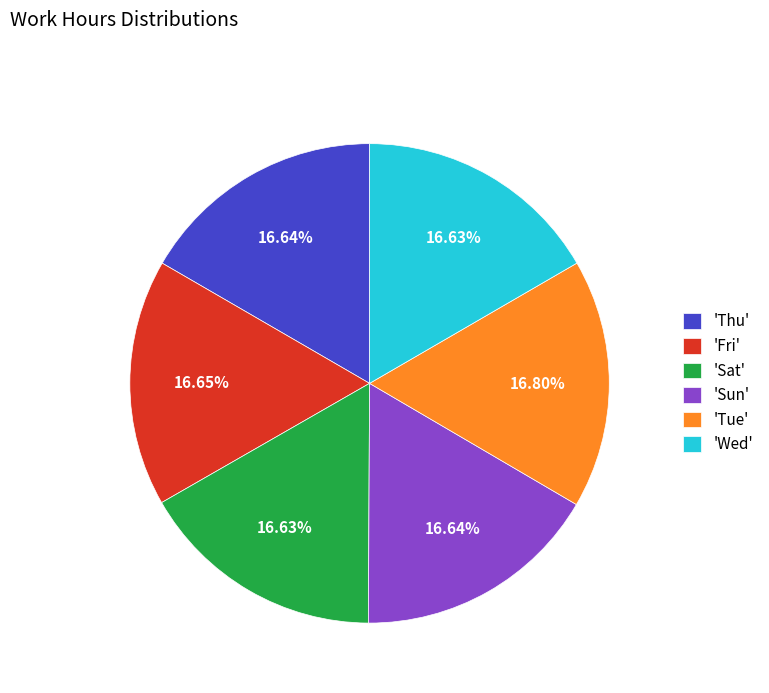

How many segments does this pie chart have?

6